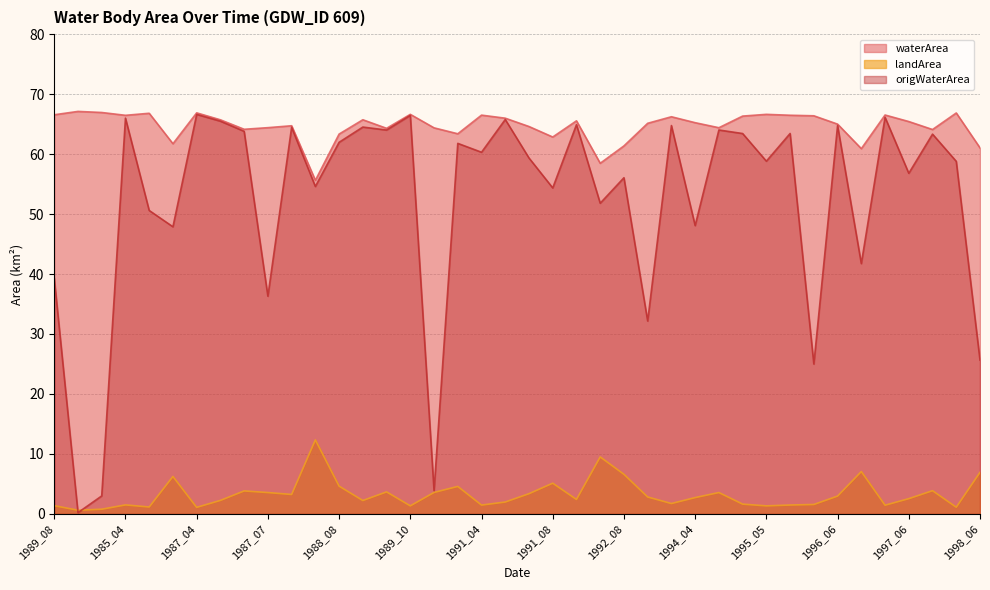

True or false: waterArea and landArea intersect in this chart.

False